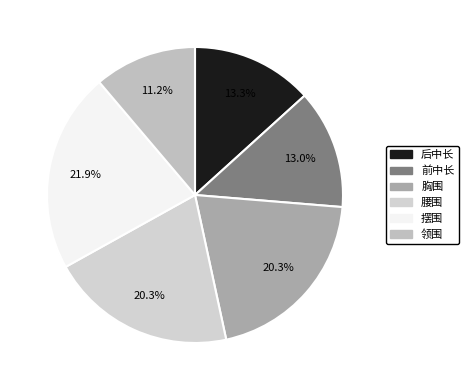

True or false: 腰围 accounts for 20% of the total.

True